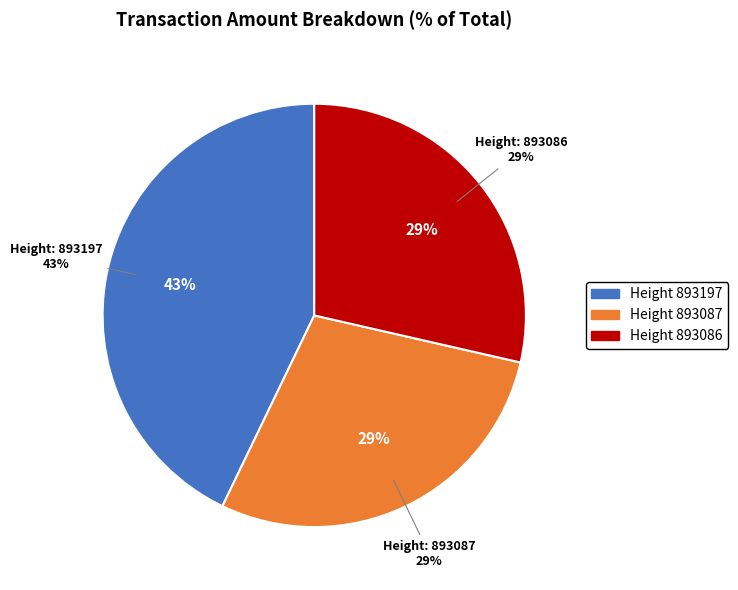

What percentage is the 893087 slice, to the nearest percent?

29%